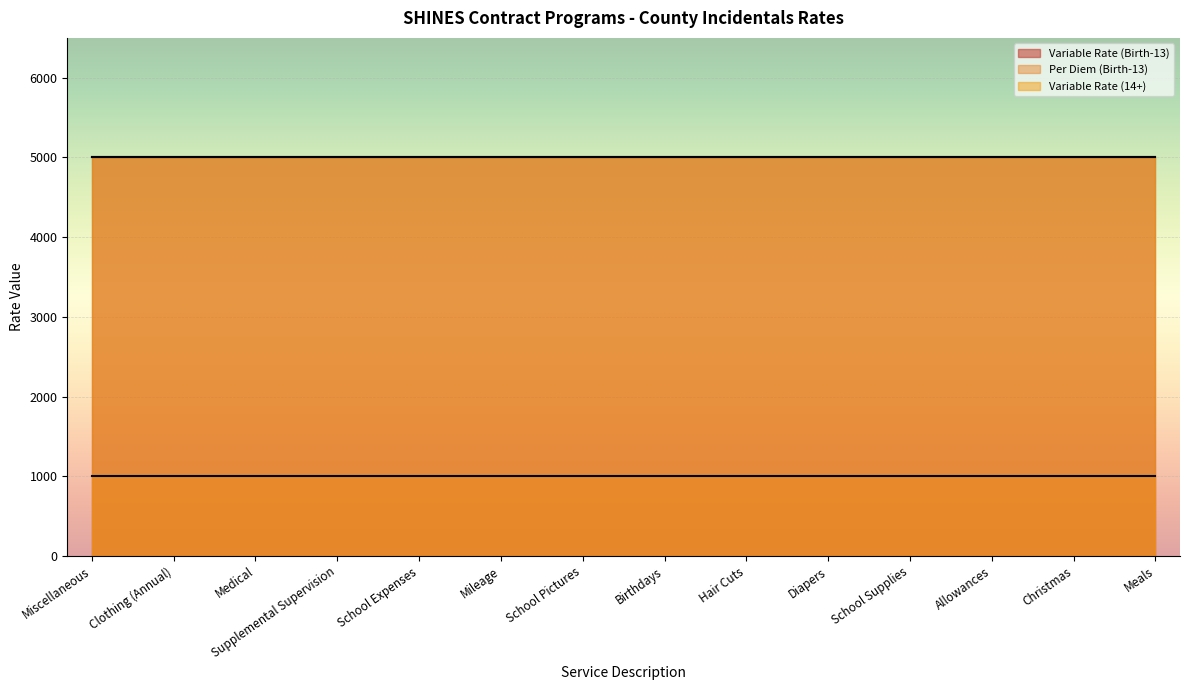

What is the value of the Per Diem (Birth-13) point at the 6th from the left?

1000